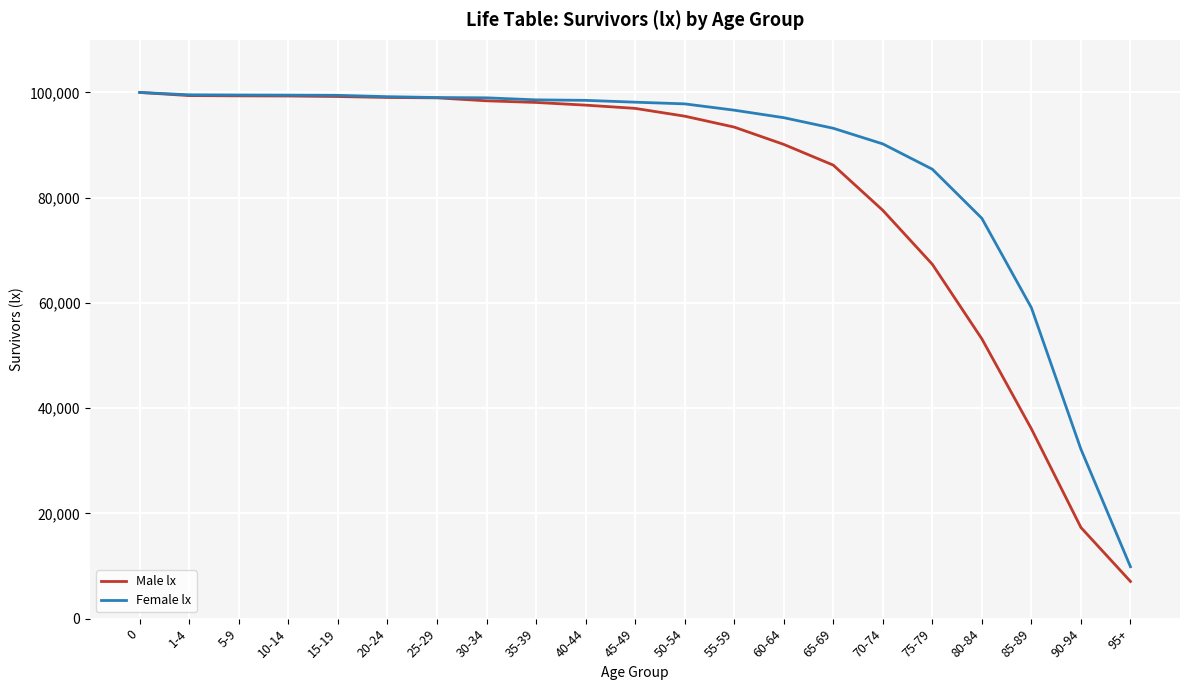

Which label corresponds to the smallest value in the chart?

95+